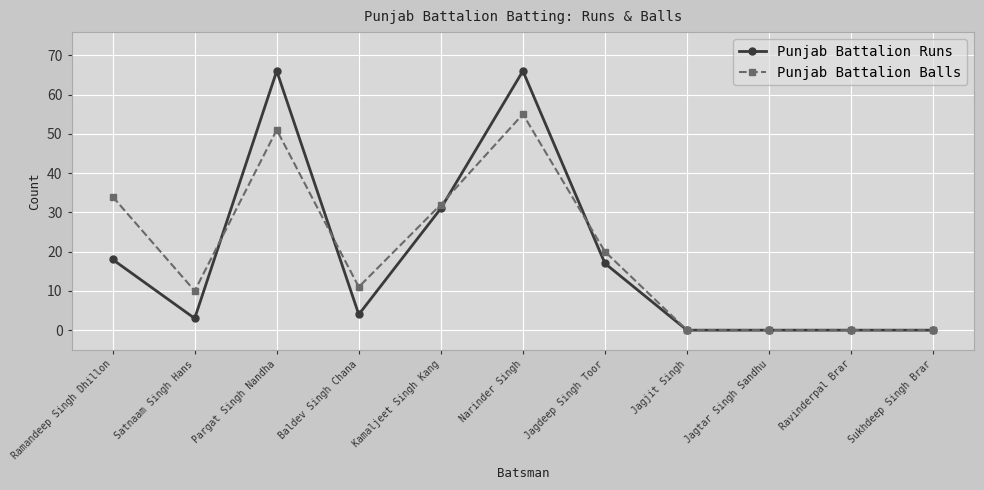

At which category does Punjab Battalion Balls reach its first local valley?

Satnaam Singh Hans